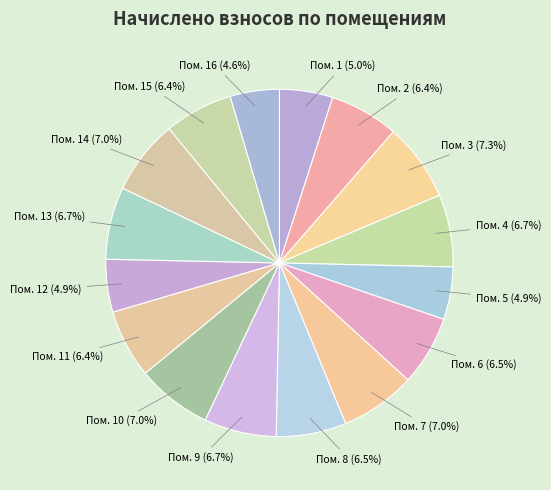

Combined, do Пом. 5 (4.9%) and Пом. 9 (6.7%) account for over 50%?

No